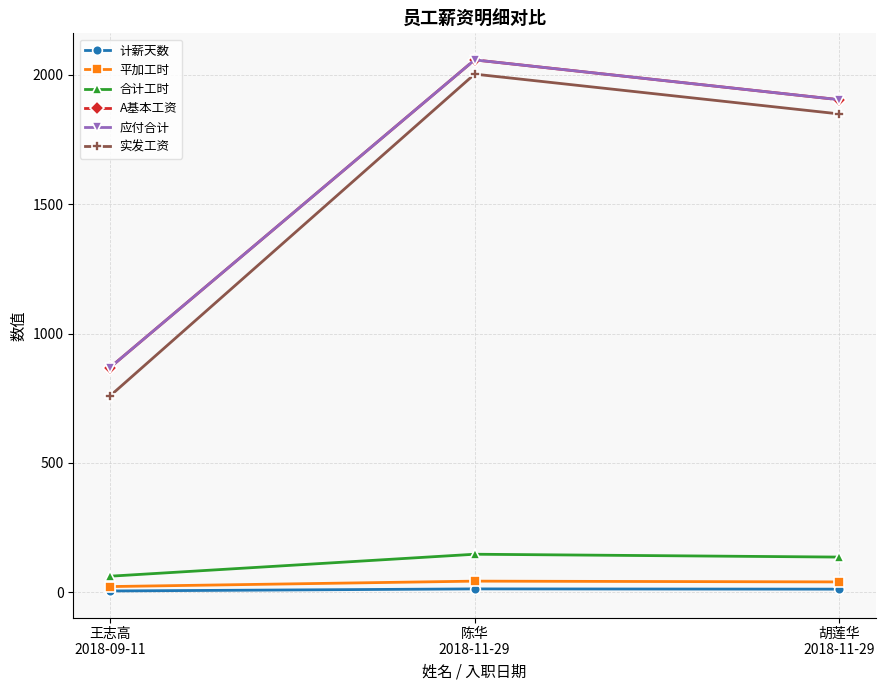

Is this an area chart (filled region under the line)?

No